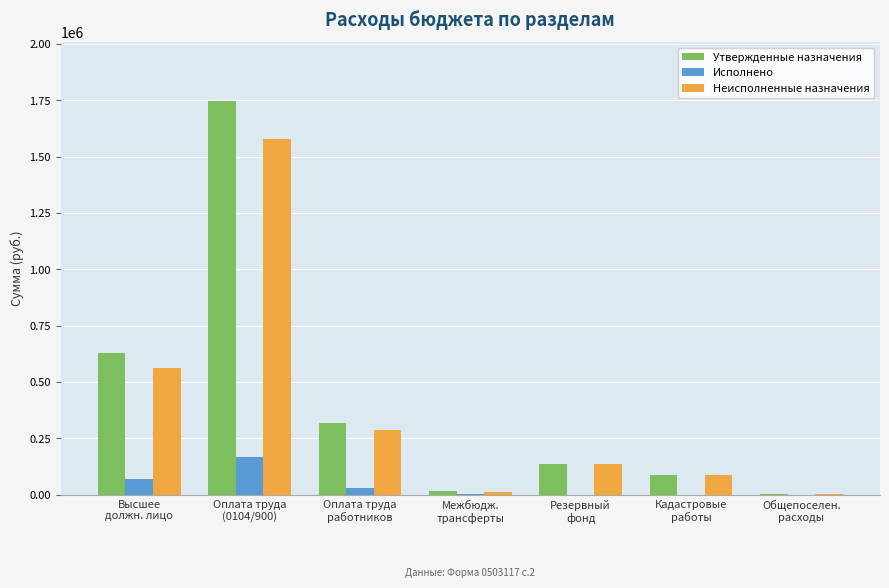

What is the highest value of the Исполнено series?

165665.0